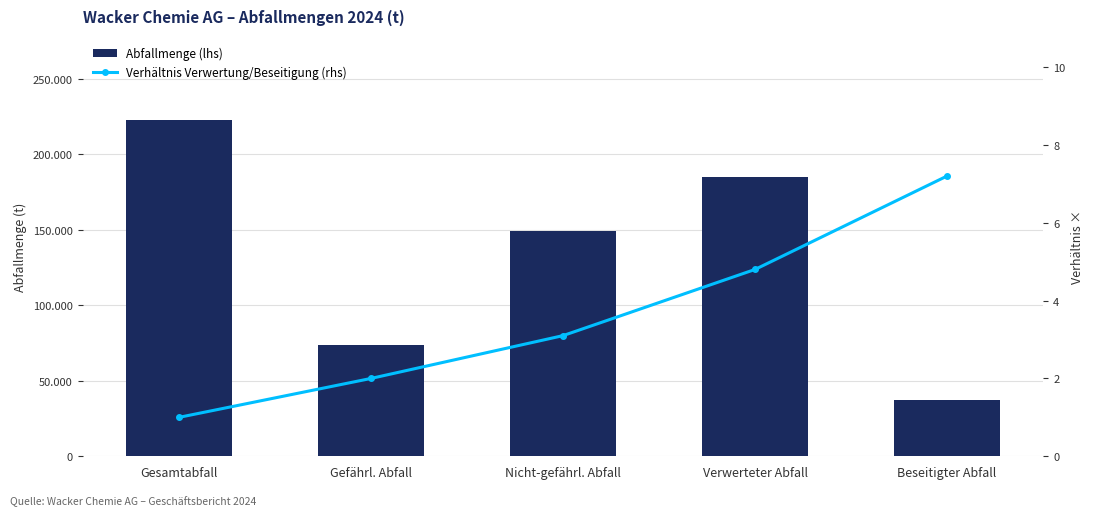

What is the difference between the highest and lowest values at Verwerteter Abfall?

185195.2